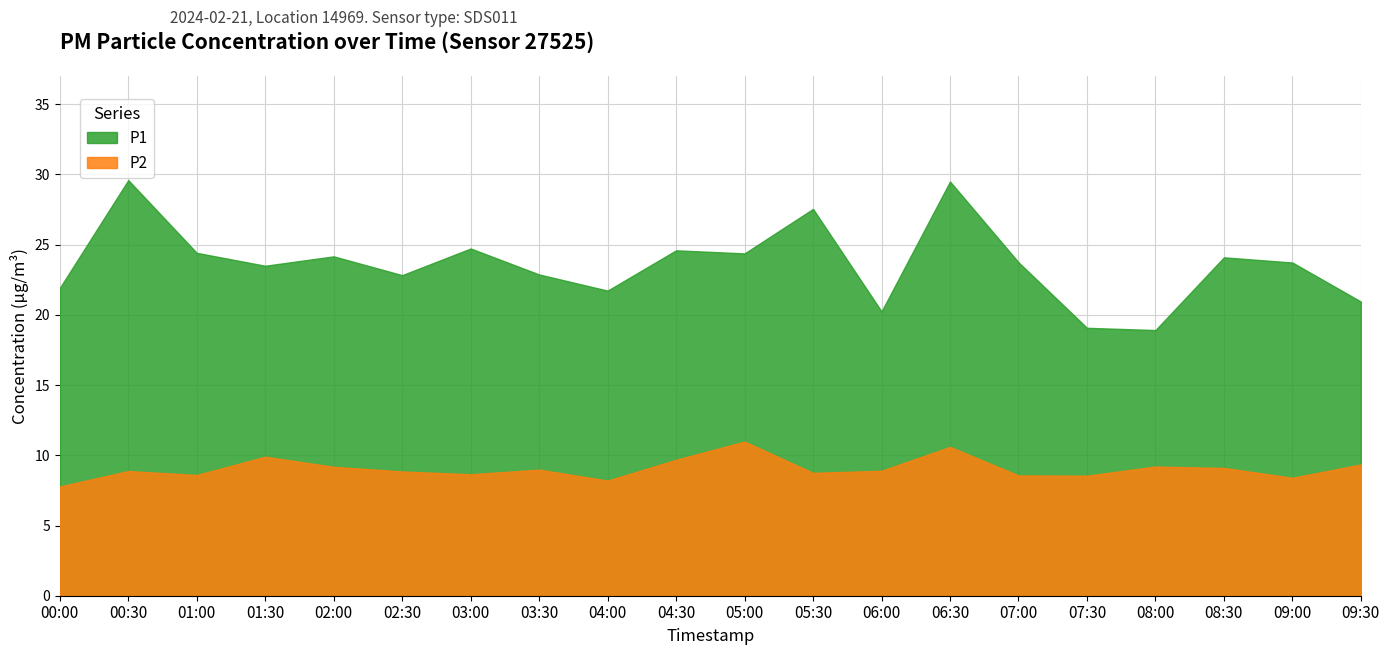

Which series has the largest total across all categories?

P1